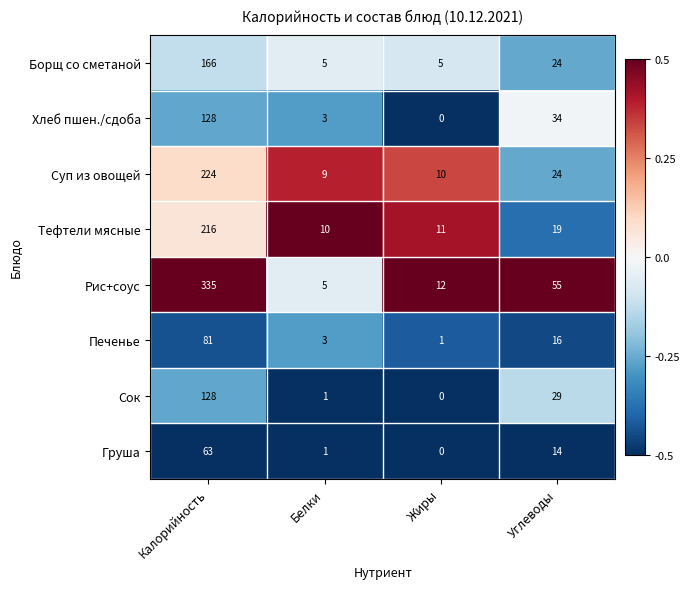

Where does the Борщ со сметаной series first go above 24?

Калорийность